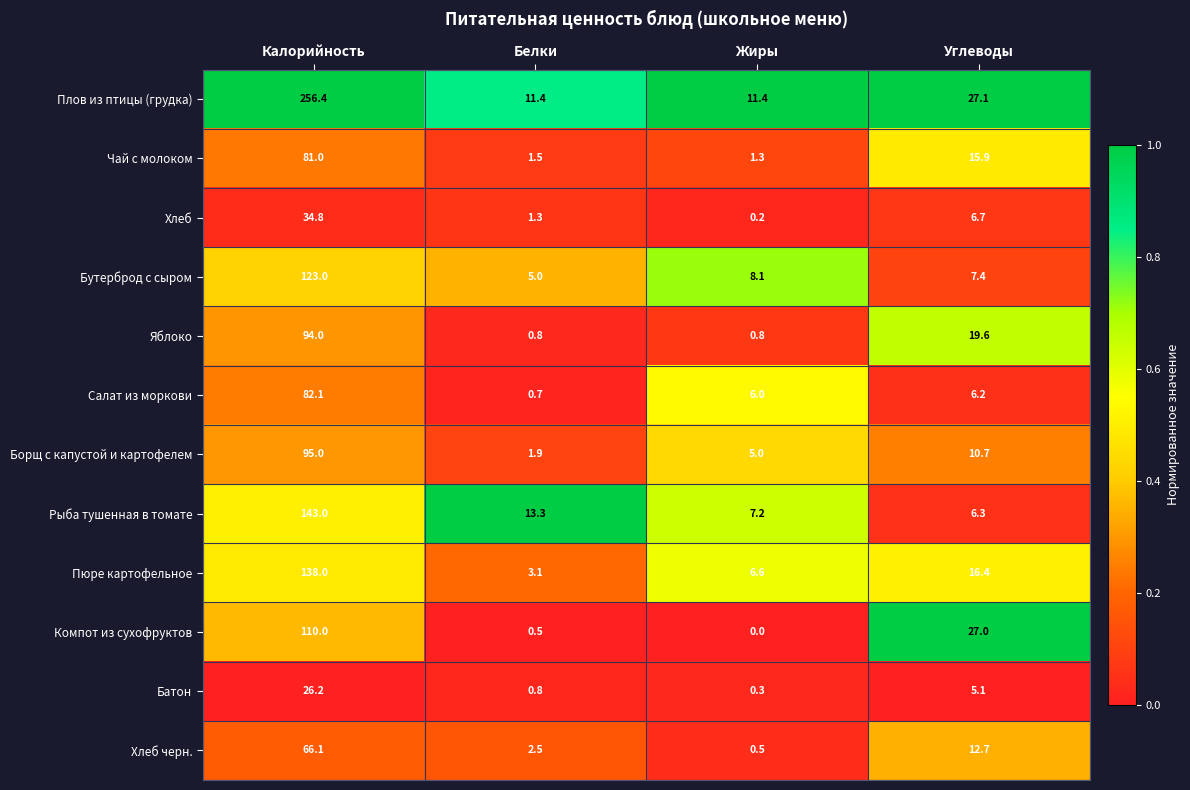

True or false: Борщ с капустой и картофелем has a value of 10.7 at Углеводы.

True